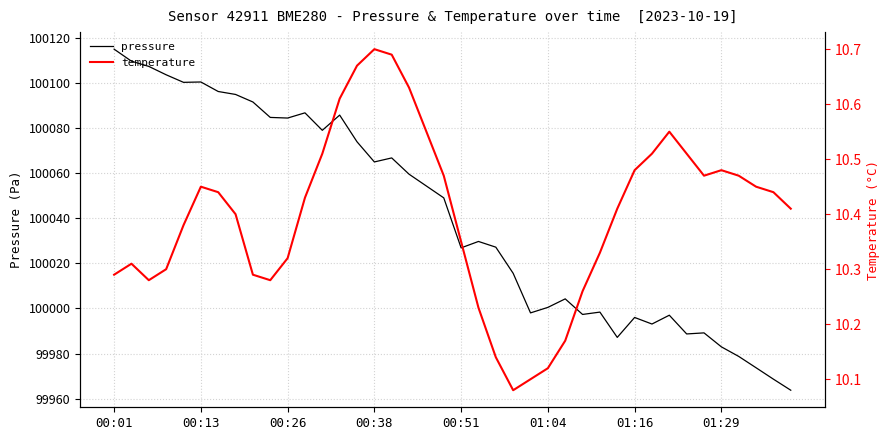

Reading left to right, transcribe all the data shown in this chart.

pressure: 100115.0	100109.7	100107.4	100103.7	100100.3	100100.5	100096.2	100094.9	100091.6	100084.8	100084.5	100086.8	100079.0	100085.8	100073.9	100065.0	100066.8	100059.6	100054.3	100049.1	100026.9	100029.7	100027.2	100015.6	99998.0	100000.5	100004.2	99997.3	99998.4	99987.2	99996.0	99993.1	99997.0	99988.7	99989.2	99983.0	99978.7	99973.7	99968.6	99963.7
temperature: 10.3	10.3	10.3	10.3	10.4	10.4	10.4	10.4	10.3	10.3	10.3	10.4	10.5	10.6	10.7	10.7	10.7	10.6	10.6	10.5	10.3	10.2	10.1	10.1	10.1	10.1	10.2	10.3	10.3	10.4	10.5	10.5	10.6	10.5	10.5	10.5	10.5	10.4	10.4	10.4